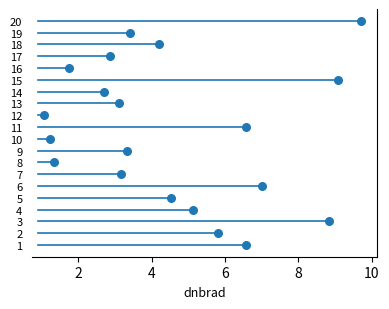

What is the range of Y values (max minus min)?

19